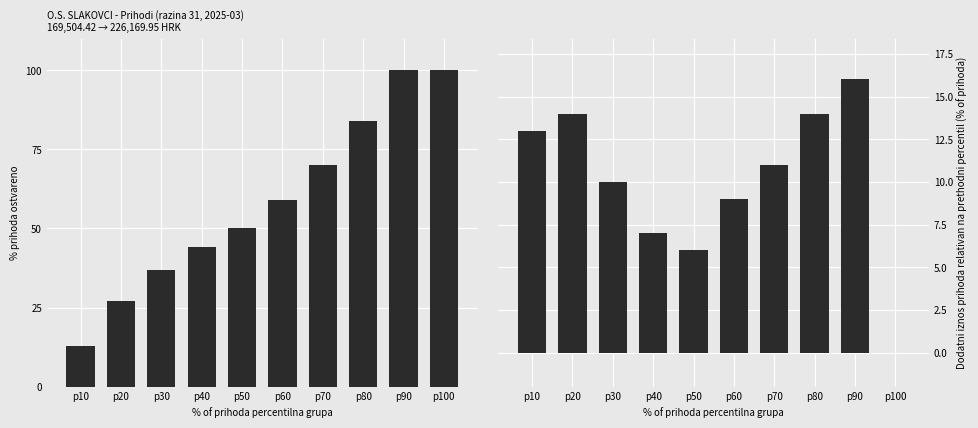

True or false: Dodatni % prihoda has a value of 14 at p80.

True